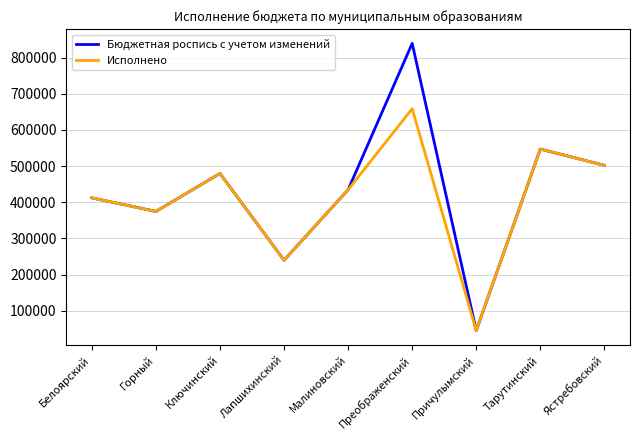

What position from the right is Ключинский?

7